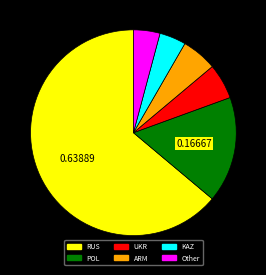

True or false: POL accounts for 17% of the total.

True